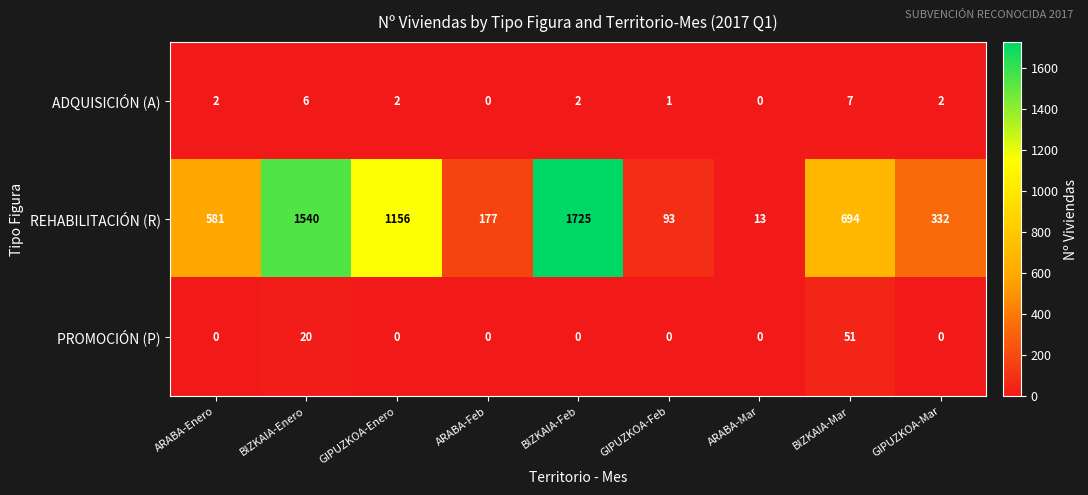

At BIZKAIA-Mar, list the series in order from smallest to largest.

ADQUISICIÓN (A), PROMOCIÓN (P), REHABILITACIÓN (R)